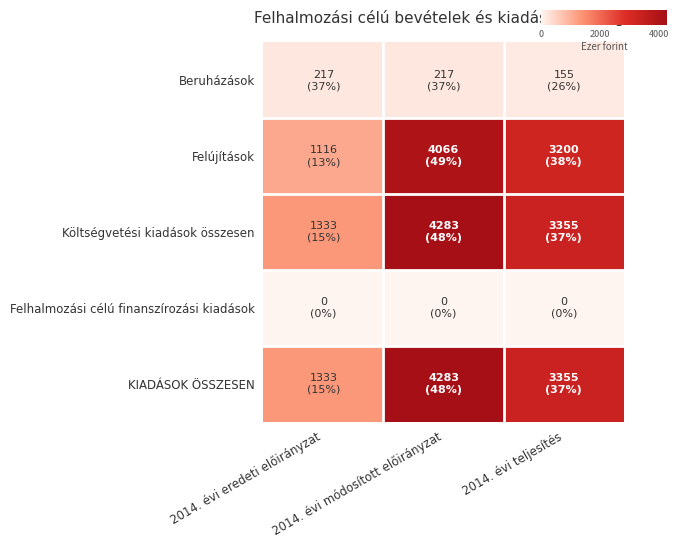

Between 2014. évi módosított előirányzat and 2014. évi teljesítés, which is larger?

2014. évi módosított előirányzat